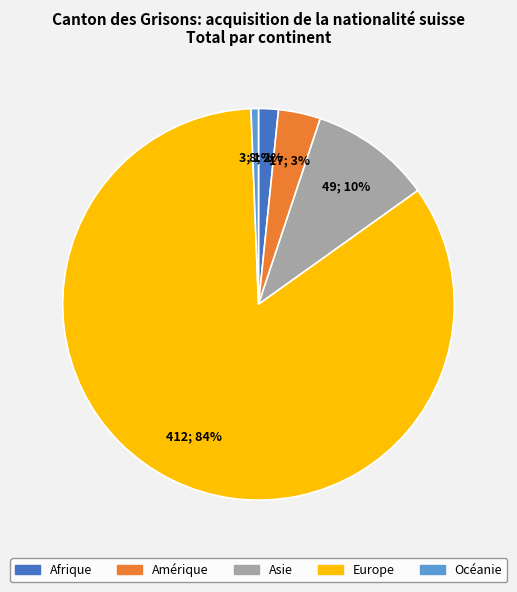

Is it true that Amérique is 3% of the pie?

True